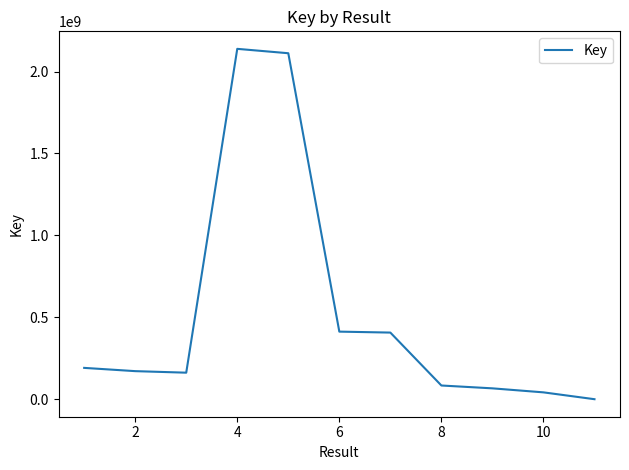

What is the maximum value shown in the chart?

2138564243